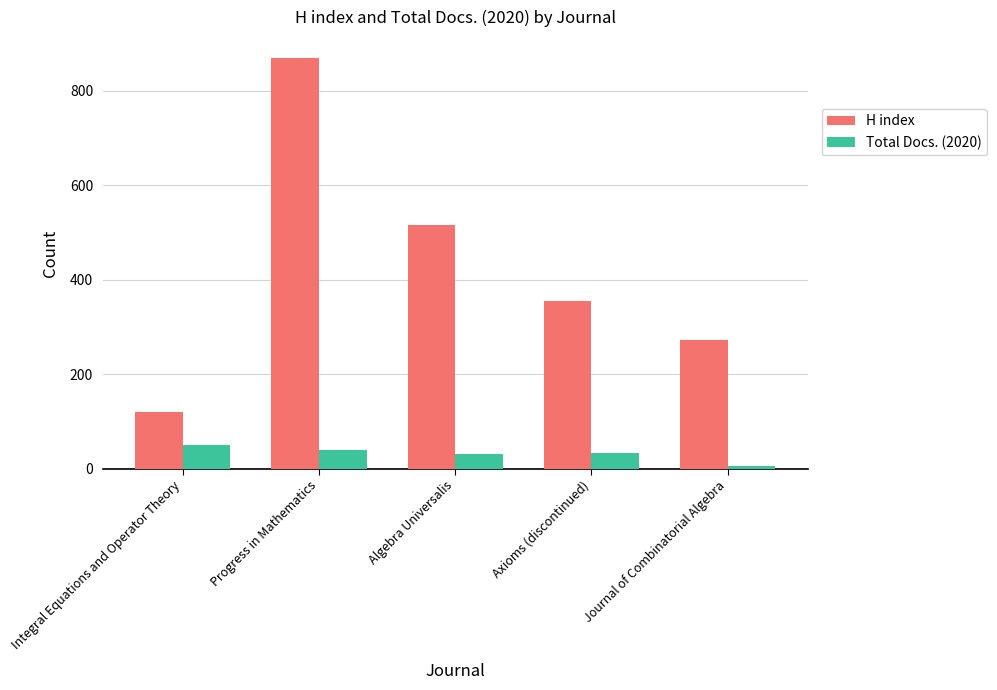

List the series in order of their peak value, lowest first.

Total Docs. (2020), H index